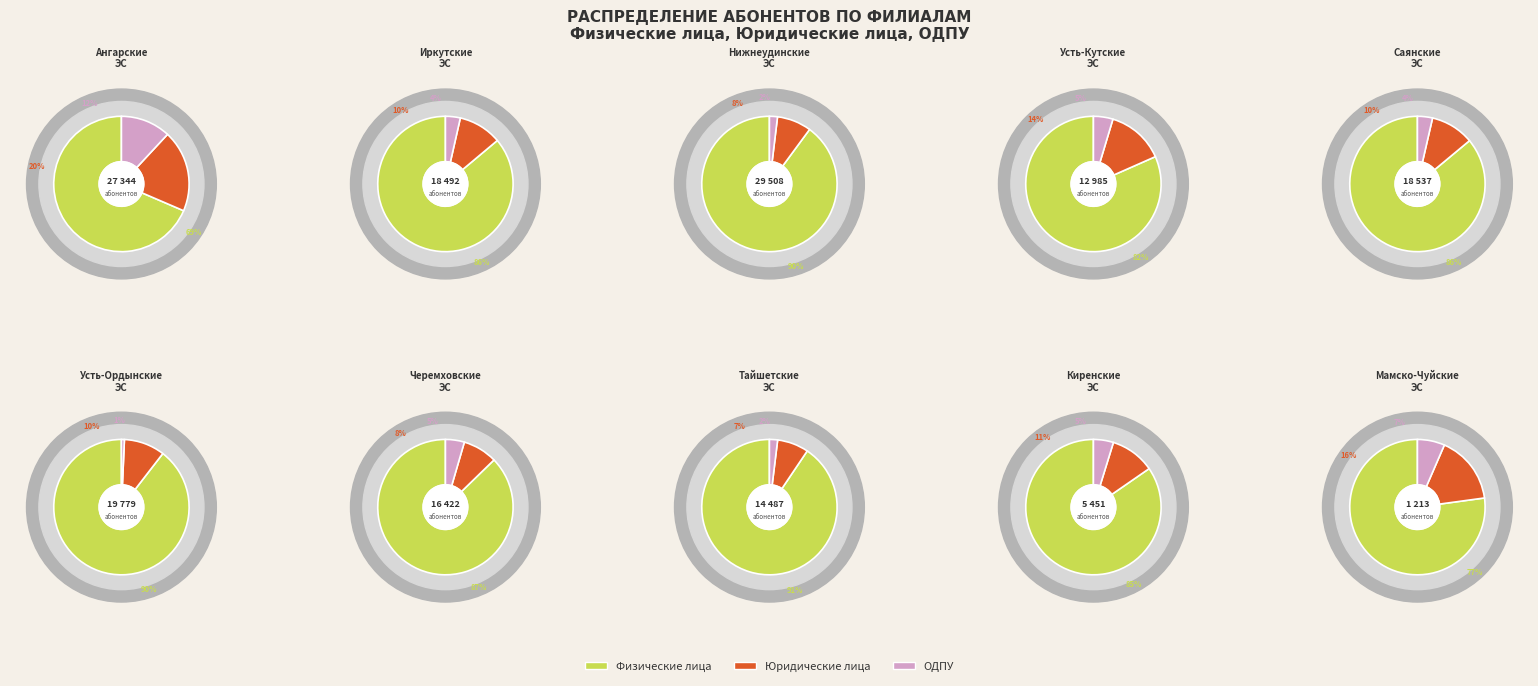

Rank the series by their maximum value, from highest to lowest.

Физ.лица, Юр.лица, ОДПУ